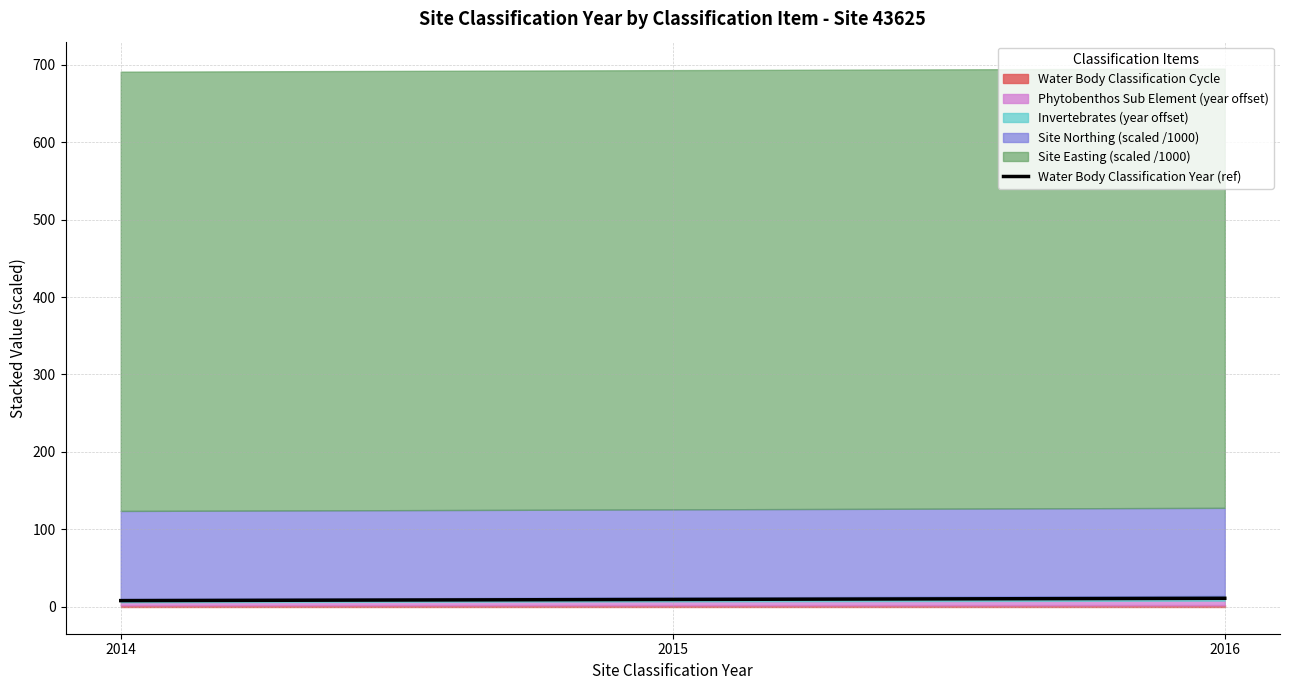

True or false: the data shows 2.3 at 2016.

False